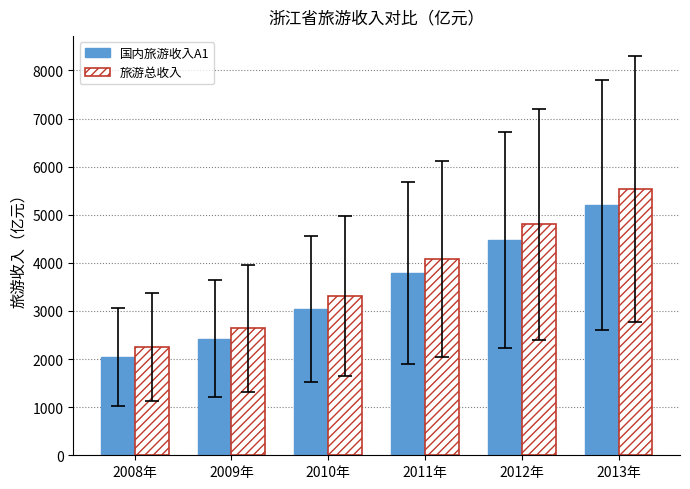

Which series has the widest spread of values?

旅游总收入